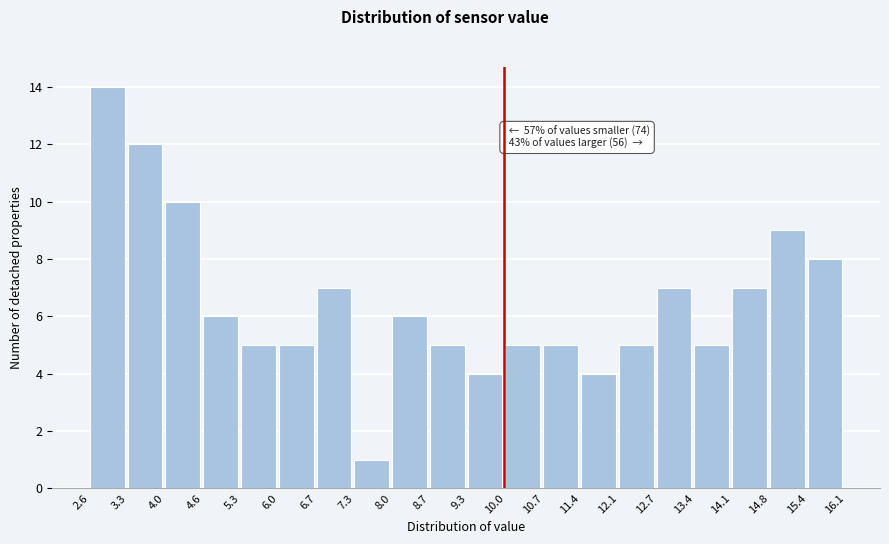

Over which range of the x-axis is the bar tallest?

2.6 to 3.3